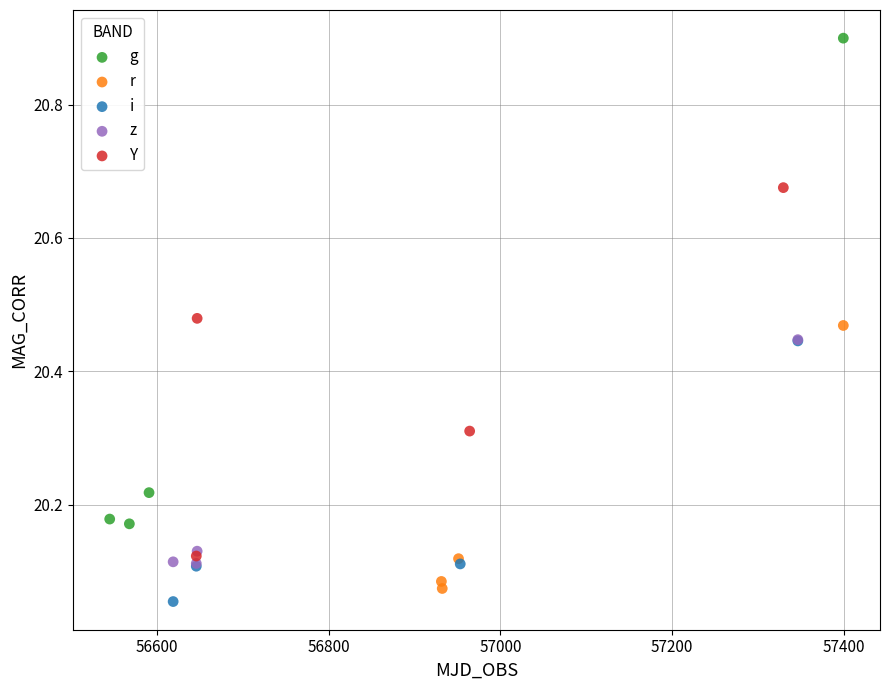

Which series contains the highest Y value?

g